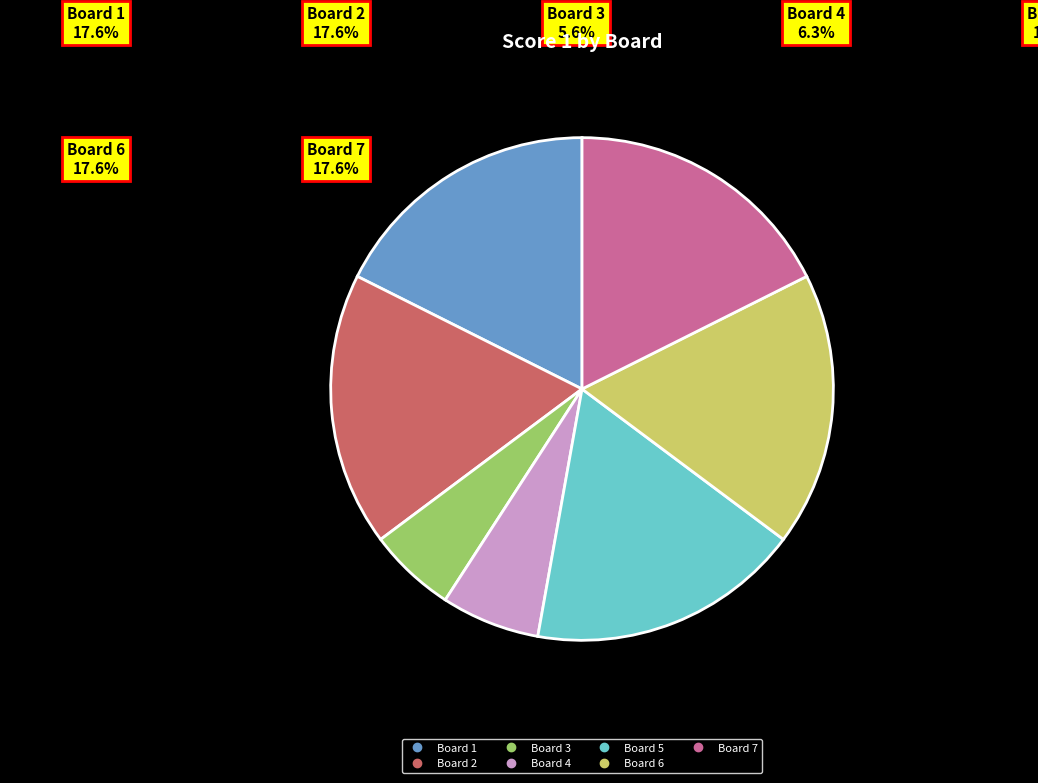

Is it true that Board 2 is 28% of the pie?

False